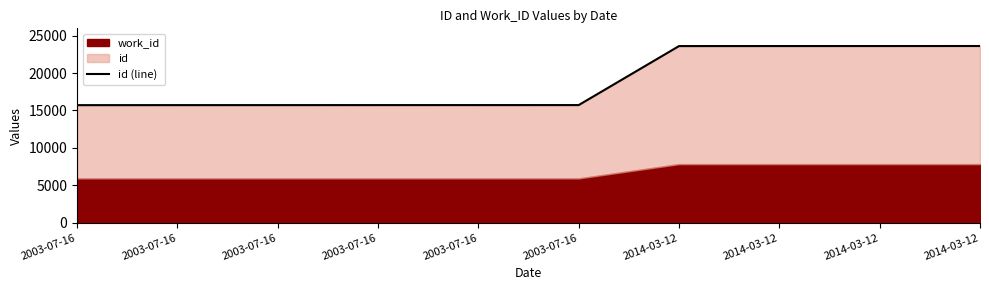

Which has a higher value, 2014-03-12 or 2003-07-16?

2014-03-12